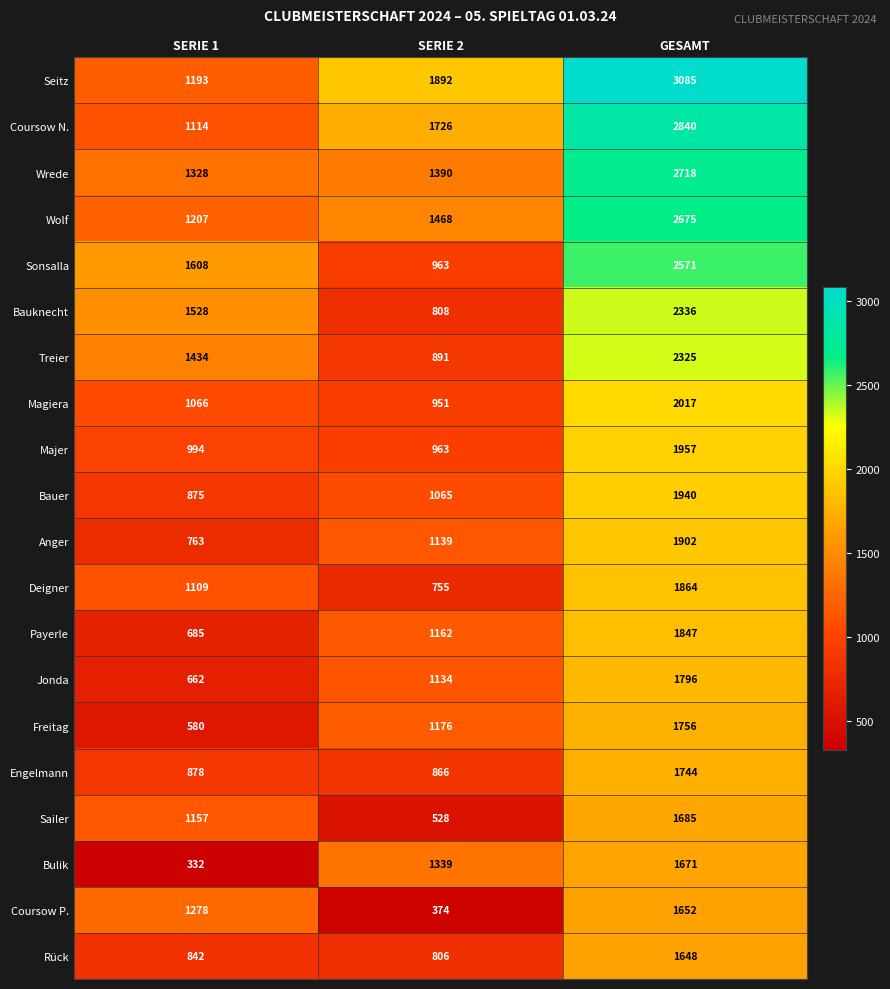

Where is Bulik nearest to the value 1001?

SERIE 2